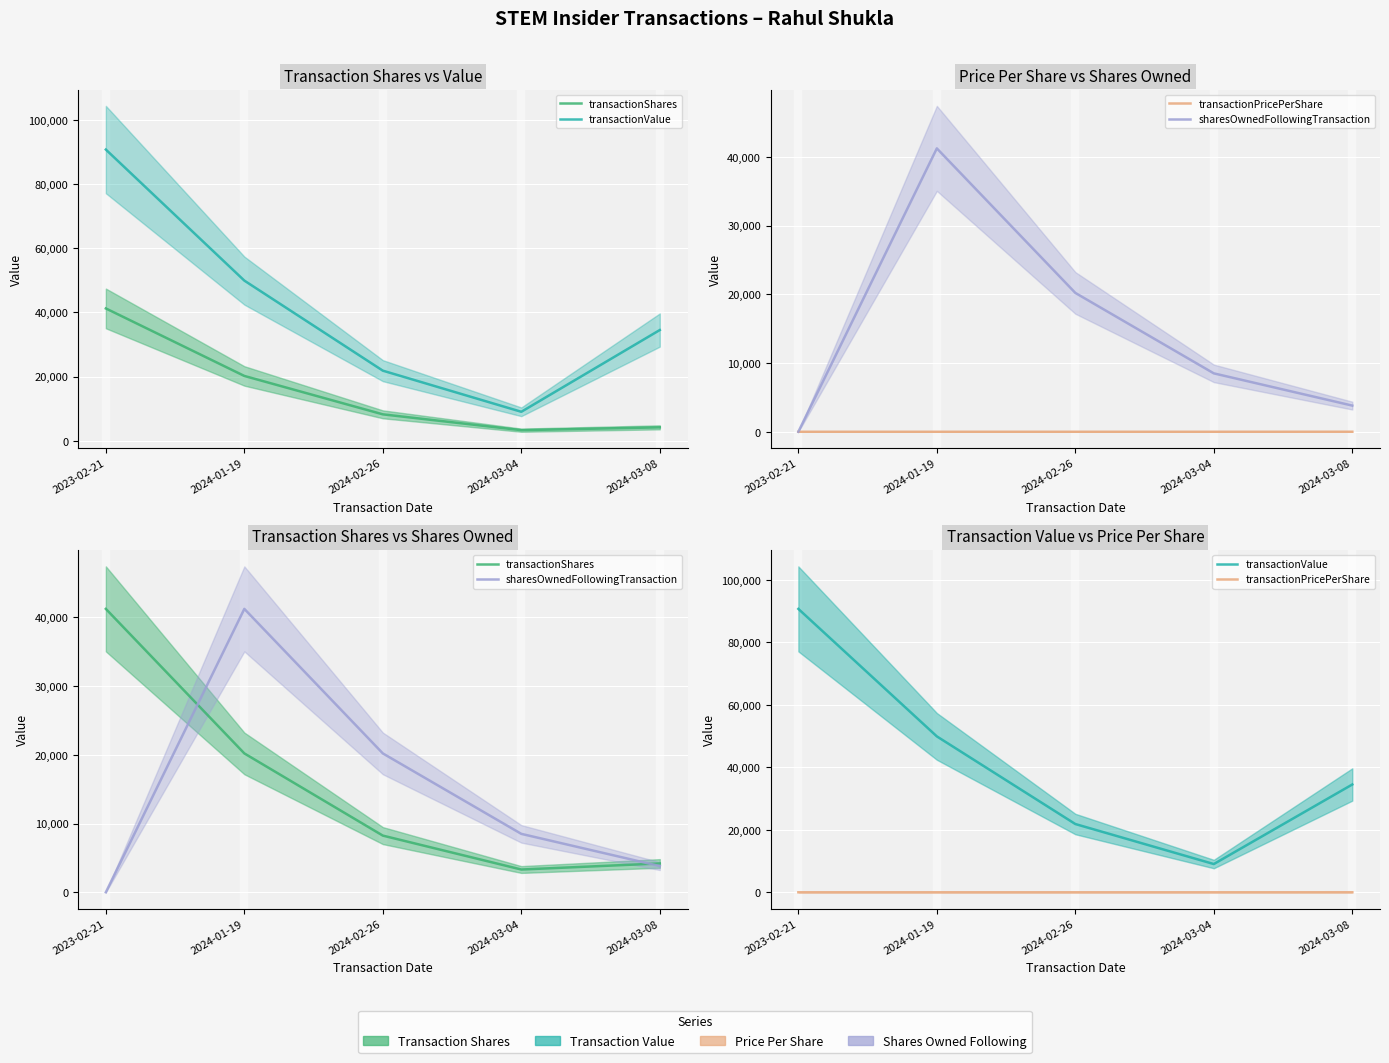

How many categories are shown in the chart?

5